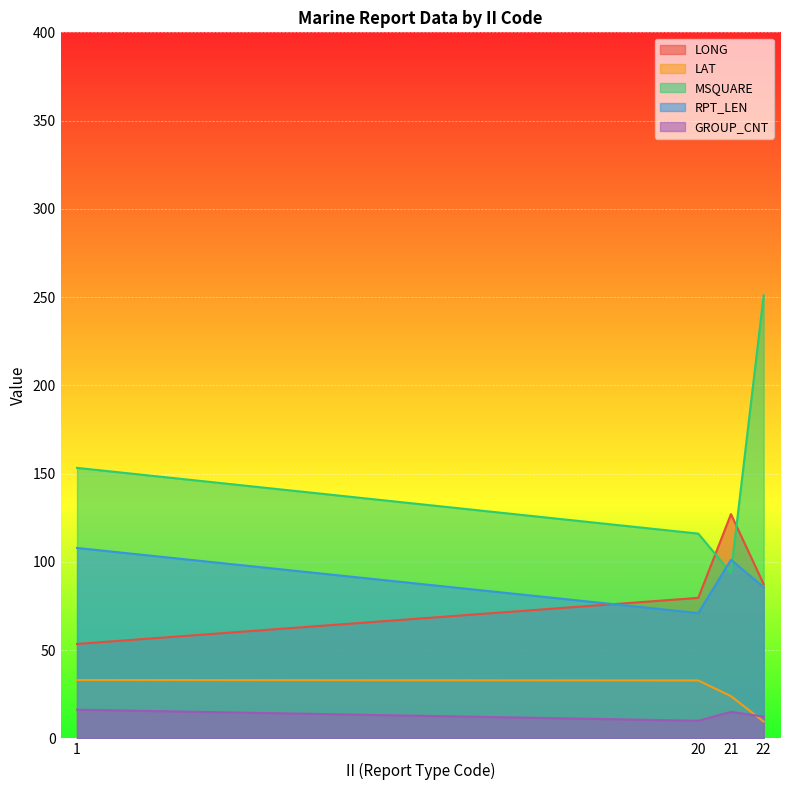

Which label corresponds to the largest value in the chart?

22